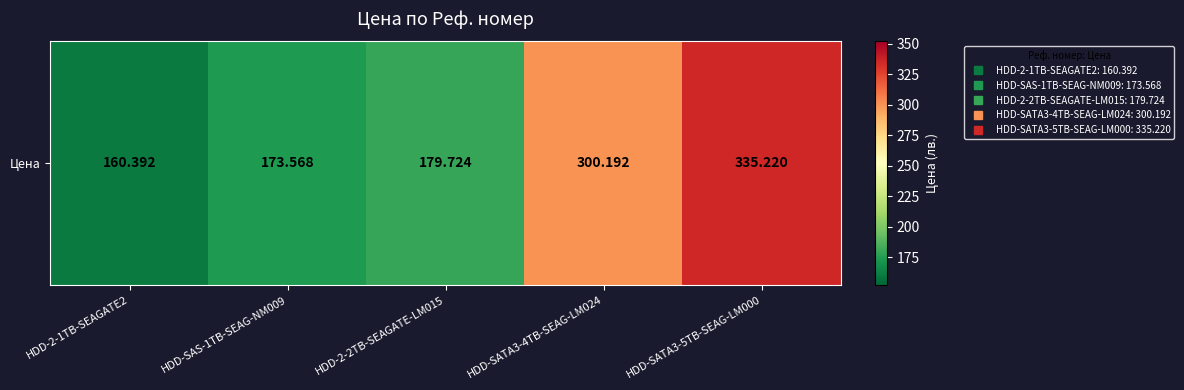

Which category has the lowest value across all series?

HDD-2-1TB-SEAGATE2